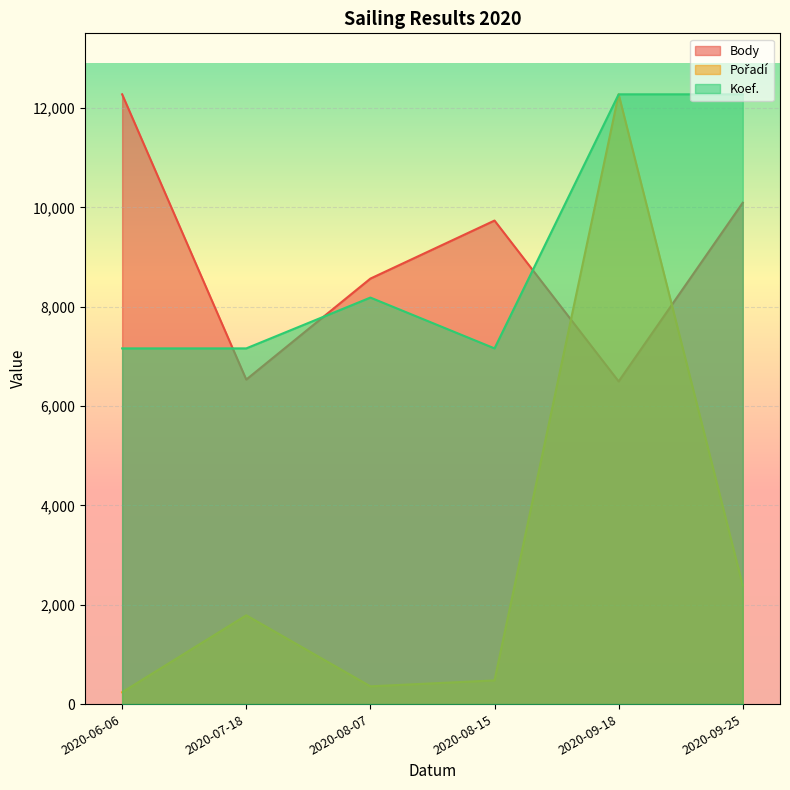

Is it true that Pořadí equals 357.6 at 2020-08-07?

True